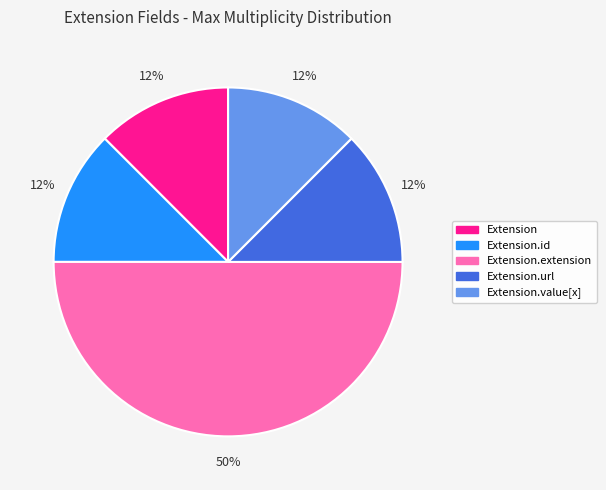

Count the number of slices in the pie.

5